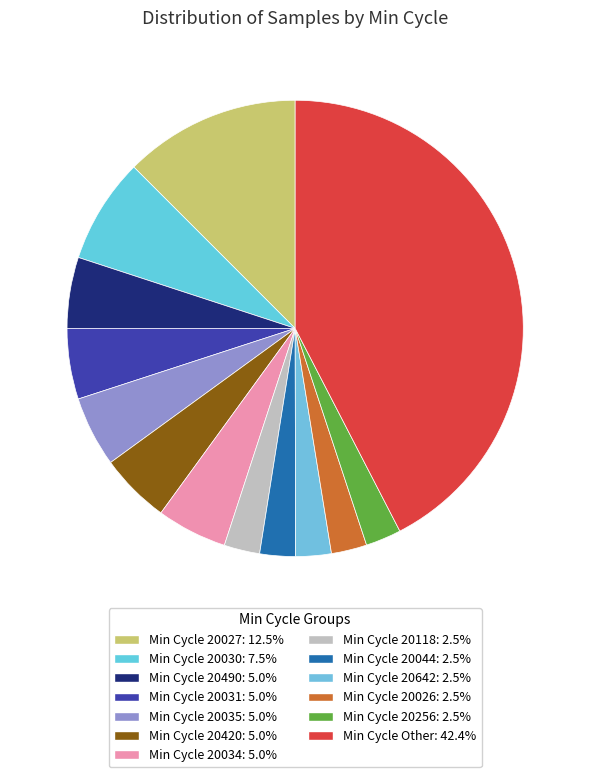

Count the number of slices in the pie.

13